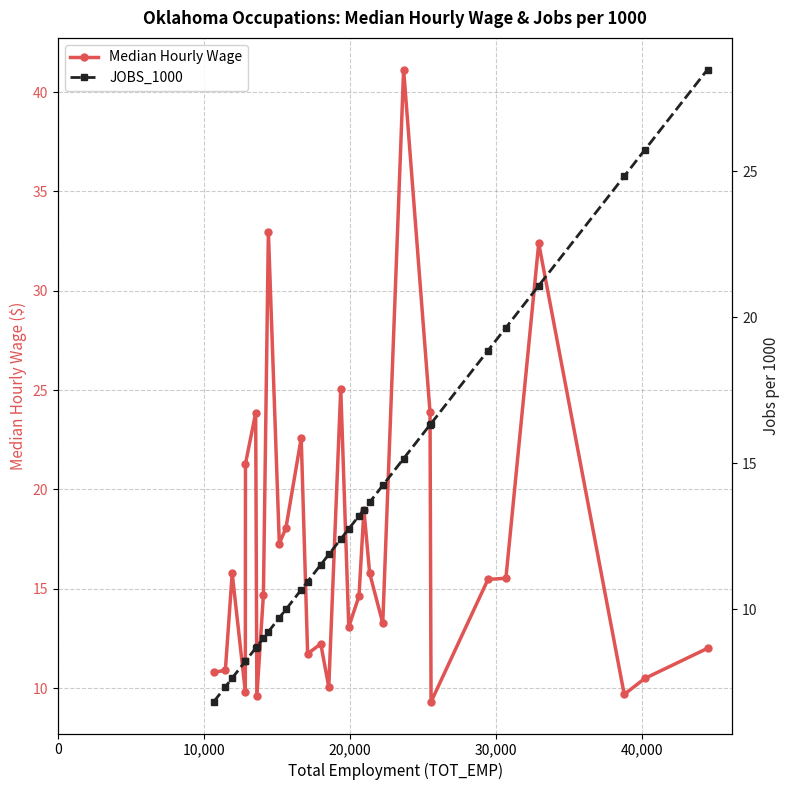

What are all the series names shown in the legend?

Median Hourly Wage, JOBS_1000